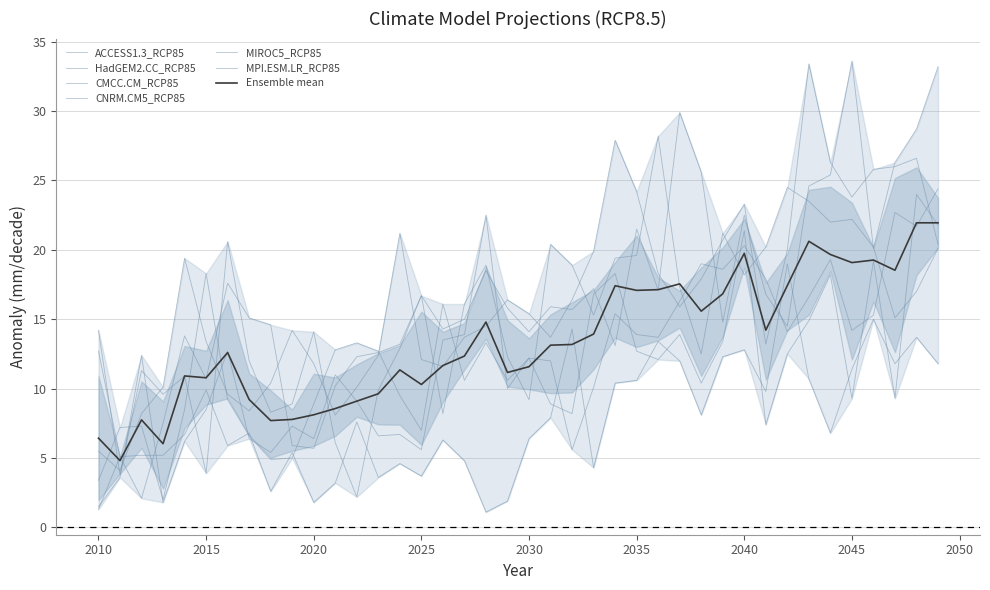

True or false: CNRM.CM5_RCP85 has a value of 7.9 at 2031.

True